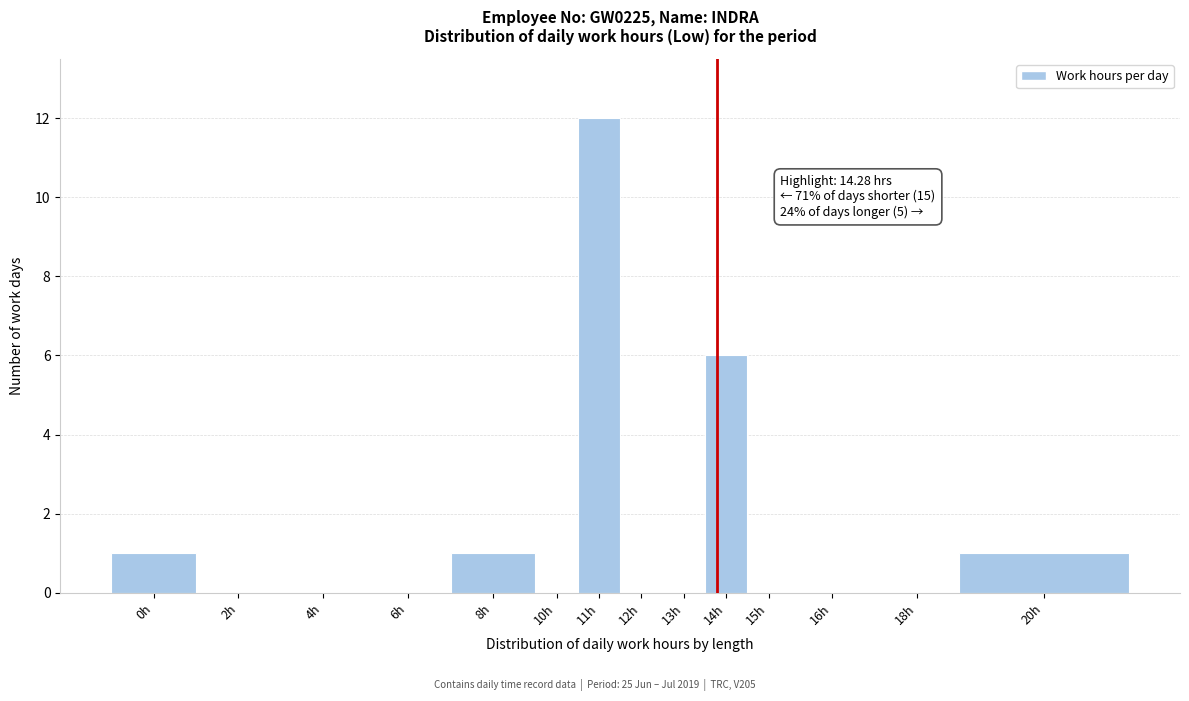

Reading left to right, what are all the values shown in this chart?

0h=1	2h=0	4h=0	6h=0	8h=1	10h=0	11h=12	12h=0	13h=0	14h=6	15h=0	16h=0	18h=0	20h=1